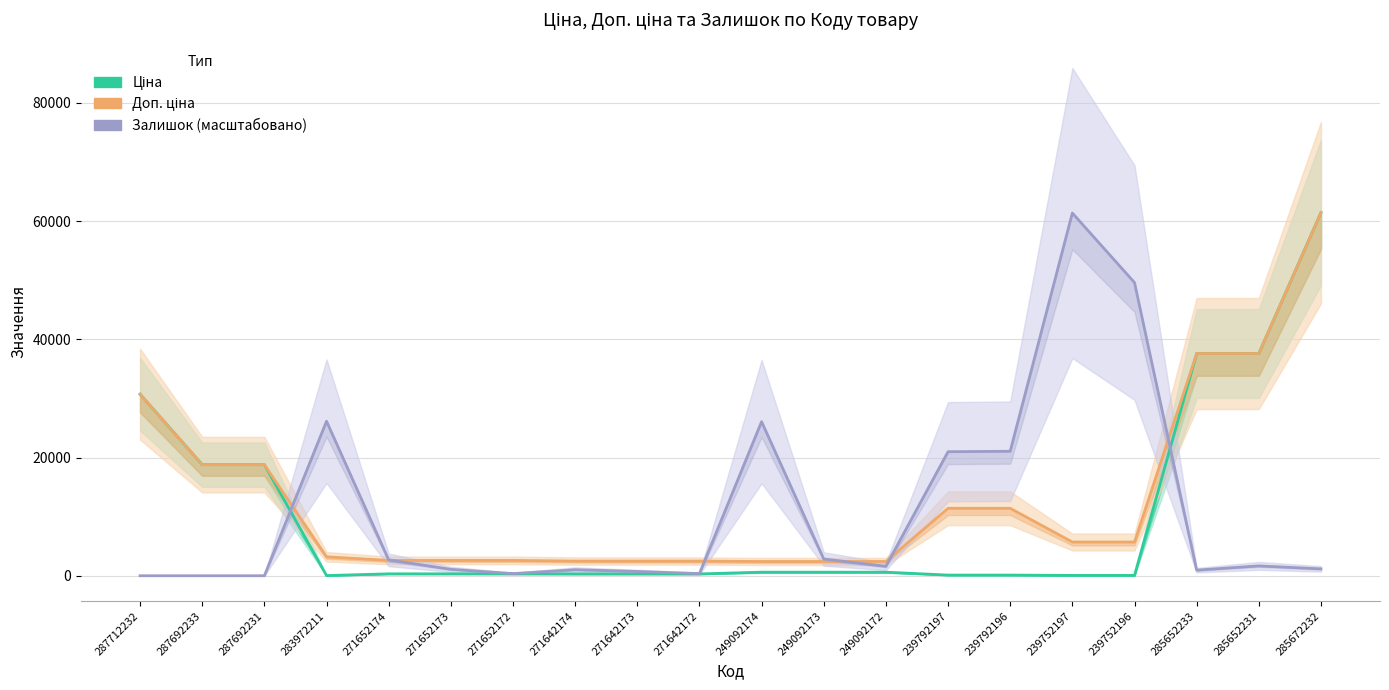

Reading right to left, what are all the values shown in this chart?

Ціна: 61434.3	37593.6	37593.6	57.0	57.0	114.1	114.1	603.7	603.7	603.7	310.3	310.3	310.3	324.8	324.8	324.8	32.0	18796.8	18796.8	30717.1
Доп. ціна: 61434.3	37593.6	37593.6	5705.0	5705.0	11410.0	11410.0	2414.8	2414.8	2414.8	2482.4	2482.4	2482.4	2598.3	2598.3	2598.3	3205.0	18796.8	18796.8	30717.1
Залишок (масштабовано): 1161.9	1670.2	944.0	49597.6	61361.6	21059.0	20986.4	1597.6	2832.1	26069.6	363.1	726.2	1016.6	363.1	1089.3	2686.8	26142.2	0.0	0.0	0.0